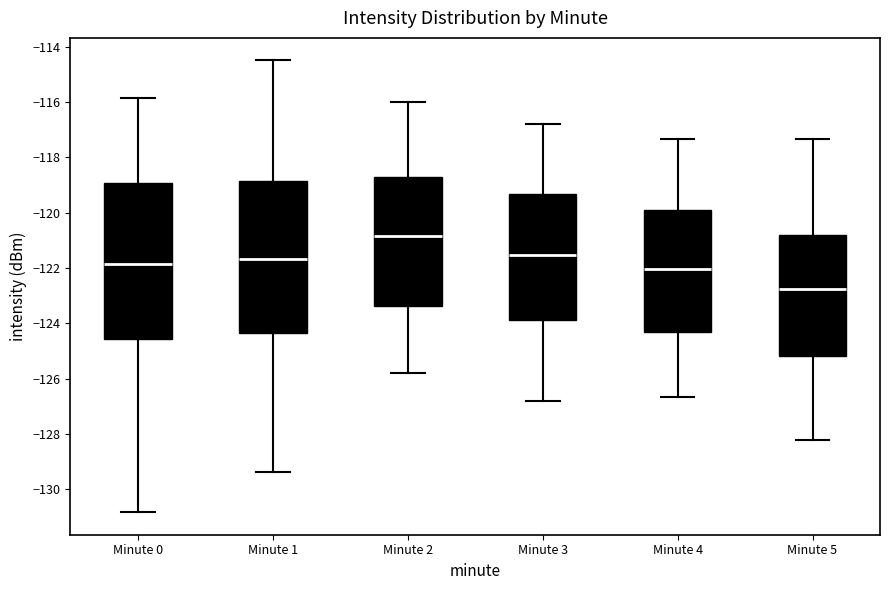

Reading left to right, transcribe this box plot: for each box, give where its median line is, the range the box spans, and where its two whiskers end, as read against the y-axis. The values are not printed on the chart, so give them approximately, as read against the axis.

Minute 0: median -121.8, box -124.6 to -119.0, whiskers -130.8 to -115.8
Minute 1: median -121.6, box -124.4 to -118.8, whiskers -129.4 to -114.4
Minute 2: median -120.8, box -123.4 to -118.8, whiskers -125.8 to -116.0
Minute 3: median -121.6, box -123.8 to -119.4, whiskers -126.8 to -116.8
Minute 4: median -122.0, box -124.4 to -120.0, whiskers -126.6 to -117.4
Minute 5: median -122.8, box -125.2 to -120.8, whiskers -128.2 to -117.4